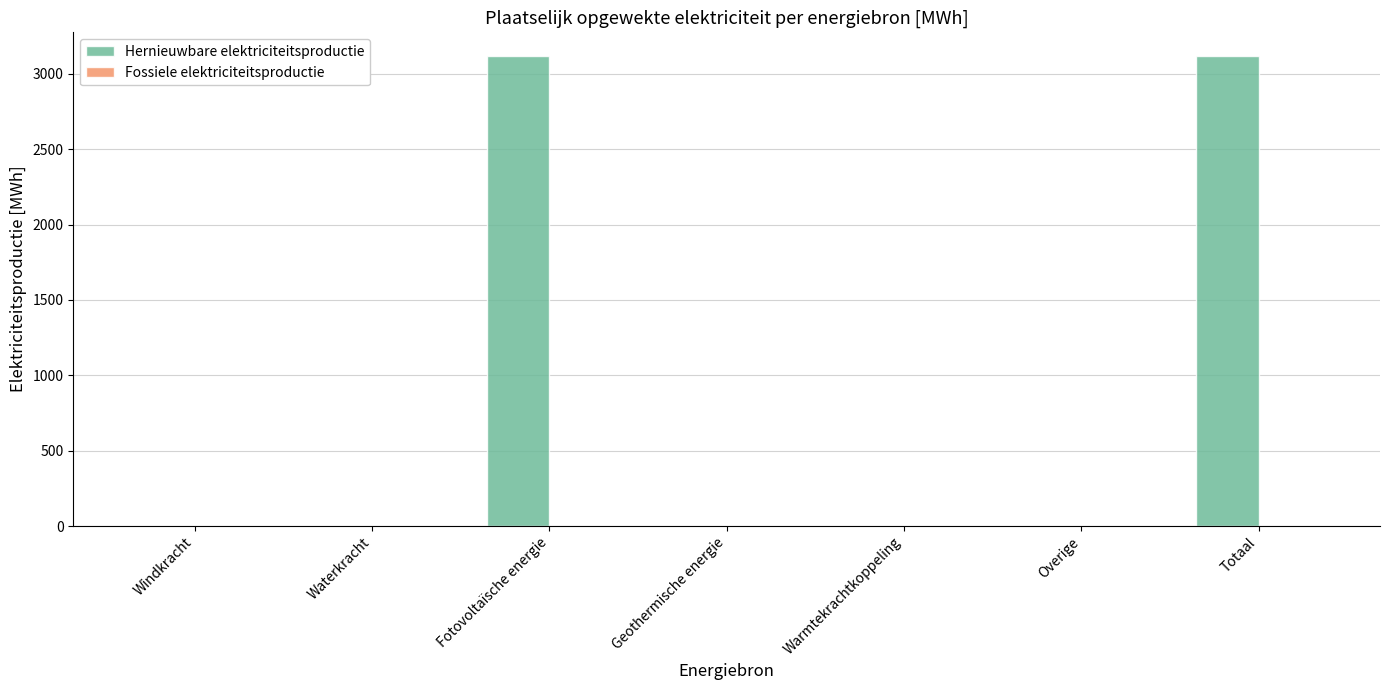

What is the change in value from Windkracht to Totaal?

+3118.8